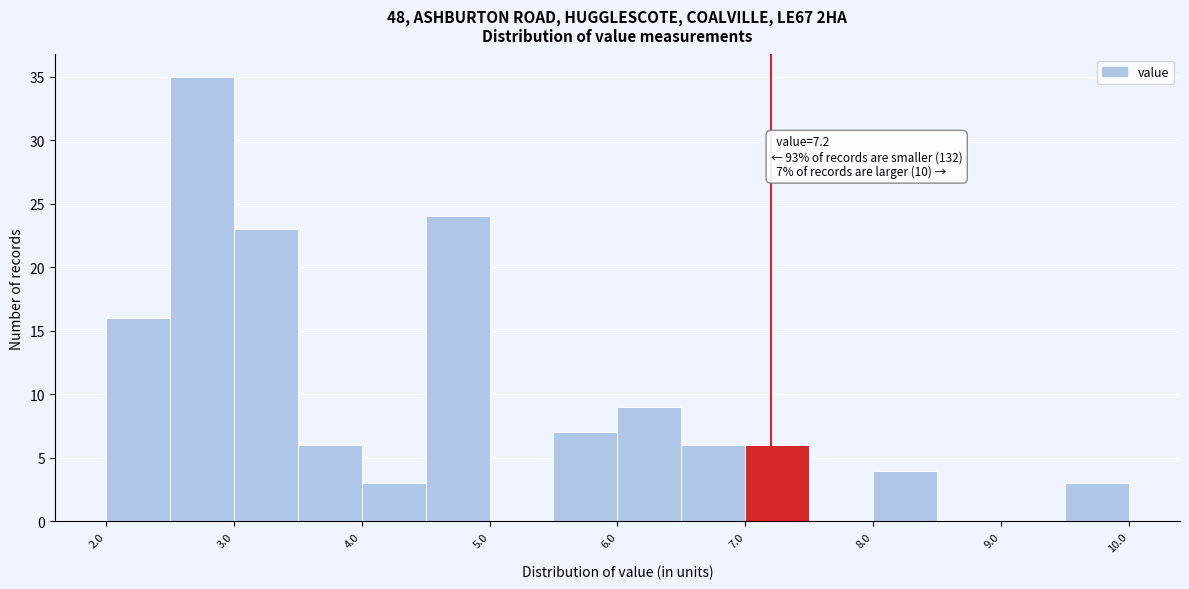

Over which range of the x-axis is the bar tallest?

2.5 to 3.0